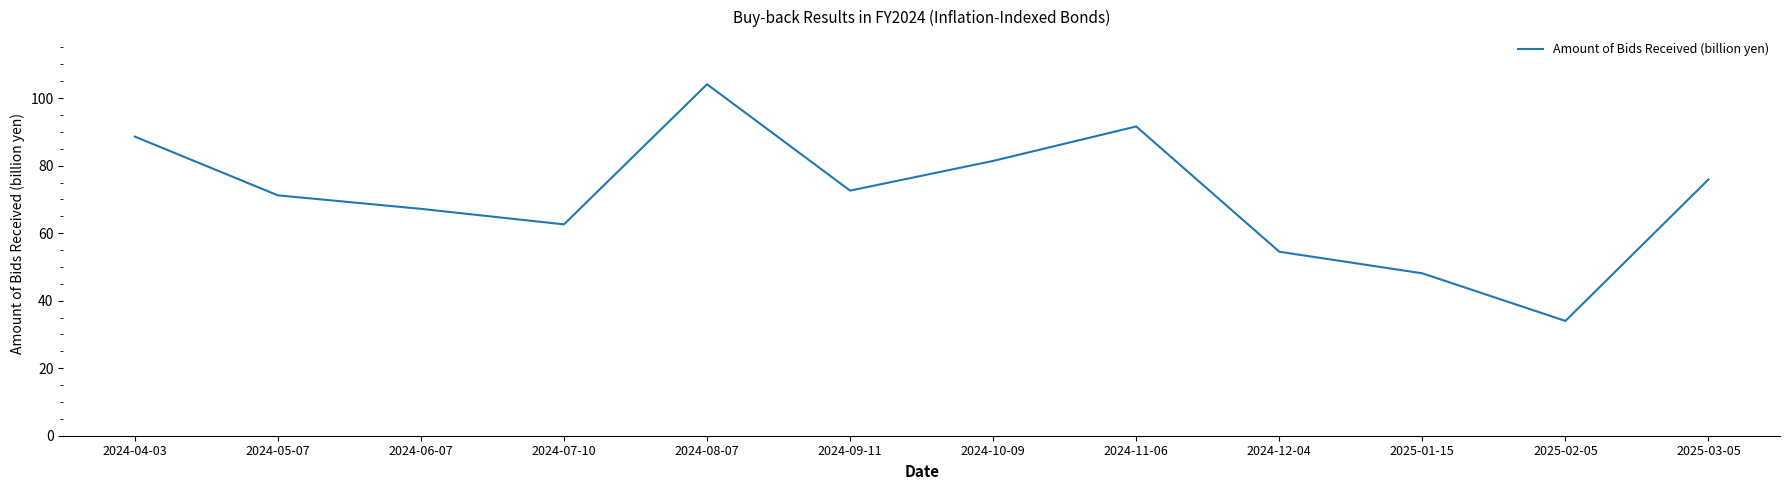

Approximately how many times larger is the value at 2024-05-07 compared to 2025-03-05?

0.9